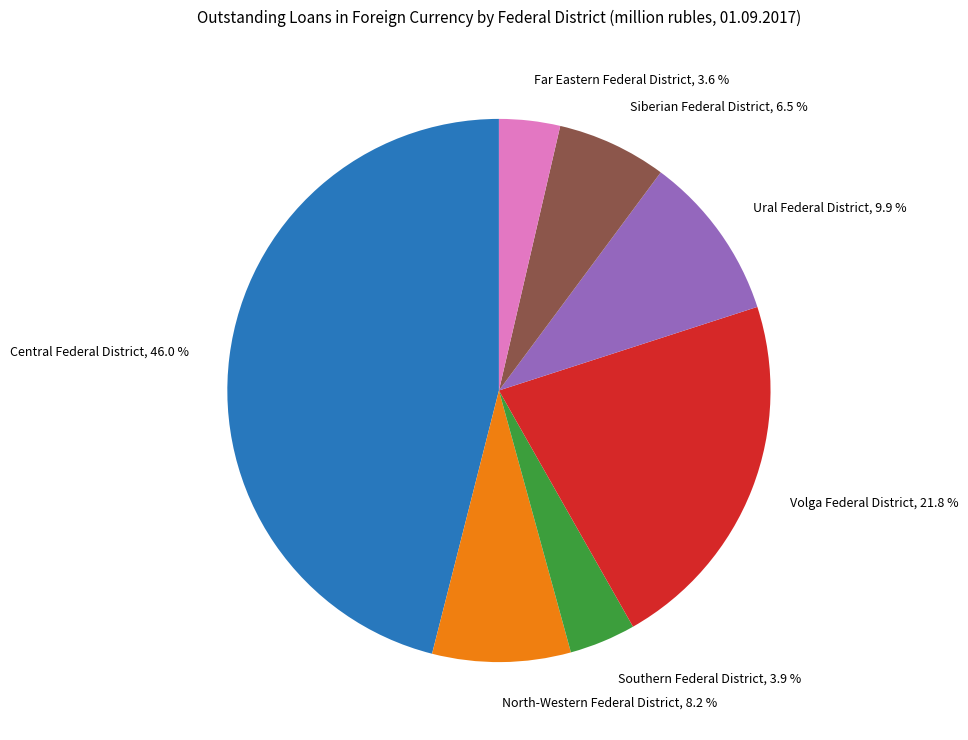

What is the ratio of the value at Siberian Federal District to the value at Ural Federal District?

0.7